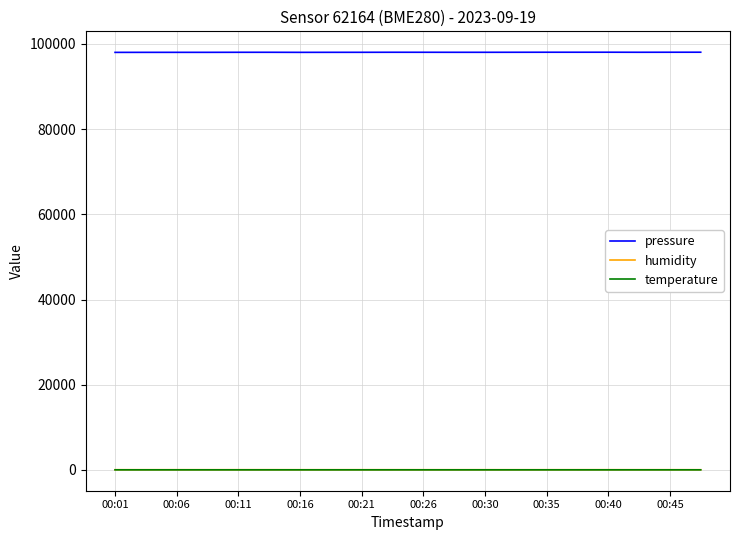

What is the maximum value for pressure?

98061.8